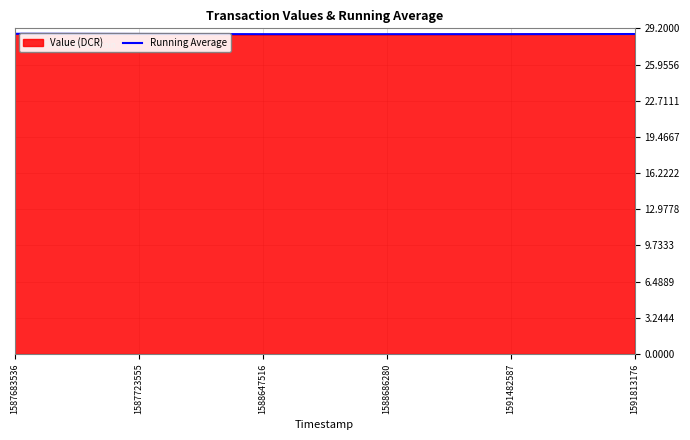

What is the maximum value for Running Average?

28.7